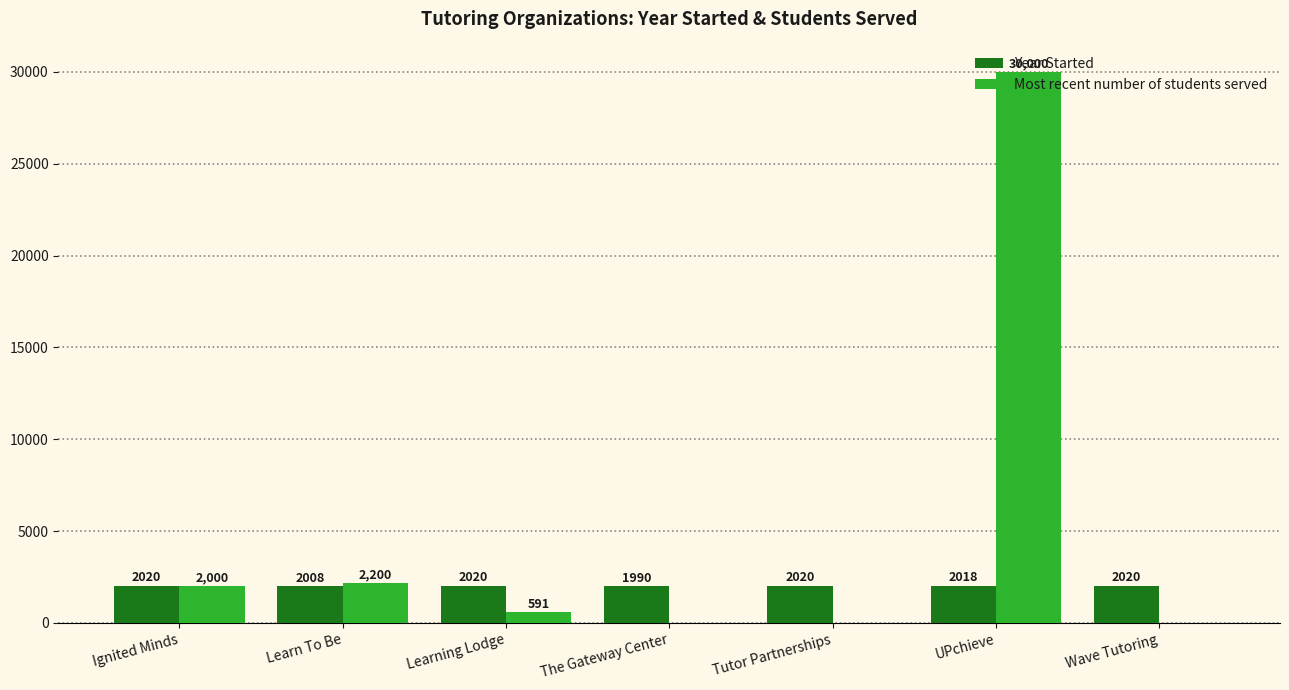

What is the approximate value of Most recent number of students served at Ignited Minds, to the nearest 50?

2000